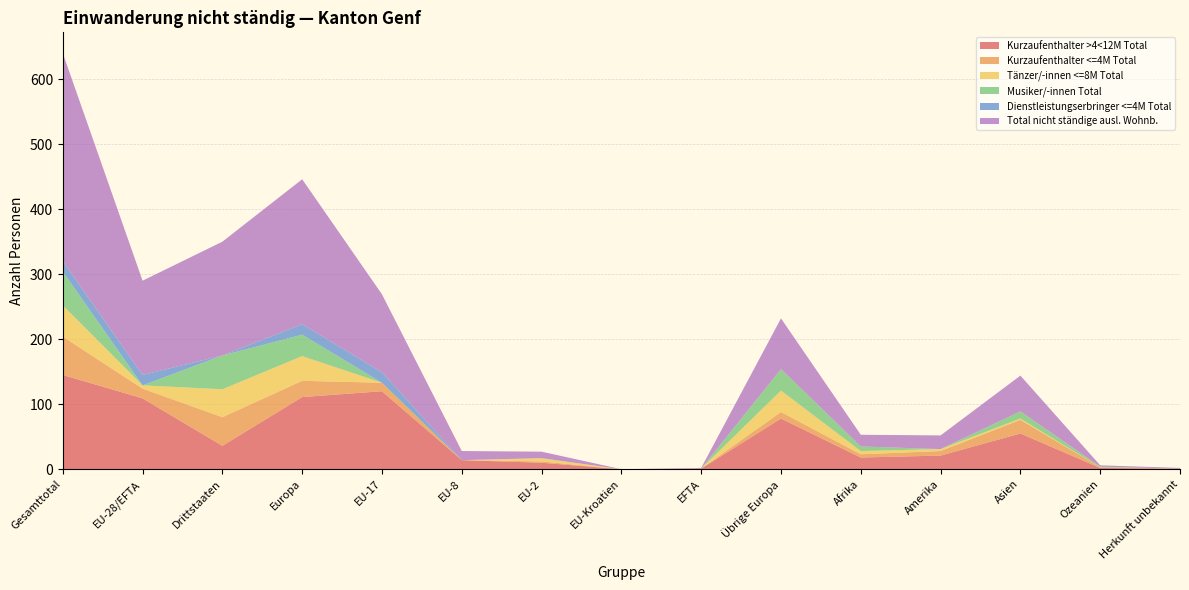

Reading right to left, what are all the values shown in this chart?

Kurzaufenthalter >4<12M Total: Herkunft unbekannt=1	Ozeanien=2	Asien=55	Amerika=21	Afrika=18	Übrige Europa=78	EFTA=1	EU-Kroatien=0	EU-2=10	EU-8=14	EU-17=120	Europa=111	Drittstaaten=36	EU-28/EFTA=109	Gesamttotal=145
Kurzaufenthalter <=4M Total: Herkunft unbekannt=0	Ozeanien=1	Asien=21	Amerika=7	Afrika=5	Übrige Europa=10	EFTA=0	EU-Kroatien=0	EU-2=2	EU-8=0	EU-17=13	Europa=25	Drittstaaten=44	EU-28/EFTA=15	Gesamttotal=59
Tänzer/-innen <=8M Total: Herkunft unbekannt=0	Ozeanien=0	Asien=2	Amerika=3	Afrika=5	Übrige Europa=33	EFTA=0	EU-Kroatien=0	EU-2=5	EU-8=0	EU-17=0	Europa=38	Drittstaaten=43	EU-28/EFTA=5	Gesamttotal=48
Musiker/-innen Total: Herkunft unbekannt=0	Ozeanien=1	Asien=11	Amerika=0	Afrika=7	Übrige Europa=33	EFTA=0	EU-Kroatien=0	EU-2=0	EU-8=0	EU-17=0	Europa=33	Drittstaaten=52	EU-28/EFTA=0	Gesamttotal=52
Dienstleistungserbringer <=4M Total: Herkunft unbekannt=0	Ozeanien=0	Asien=0	Amerika=0	Afrika=0	Übrige Europa=0	EFTA=0	EU-Kroatien=0	EU-2=0	EU-8=0	EU-17=16	Europa=16	Drittstaaten=0	EU-28/EFTA=16	Gesamttotal=16
Total nicht ständige ausl. Wohnb.: Herkunft unbekannt=1	Ozeanien=2	Asien=55	Amerika=21	Afrika=18	Übrige Europa=78	EFTA=1	EU-Kroatien=0	EU-2=10	EU-8=14	EU-17=120	Europa=223	Drittstaaten=175	EU-28/EFTA=145	Gesamttotal=320